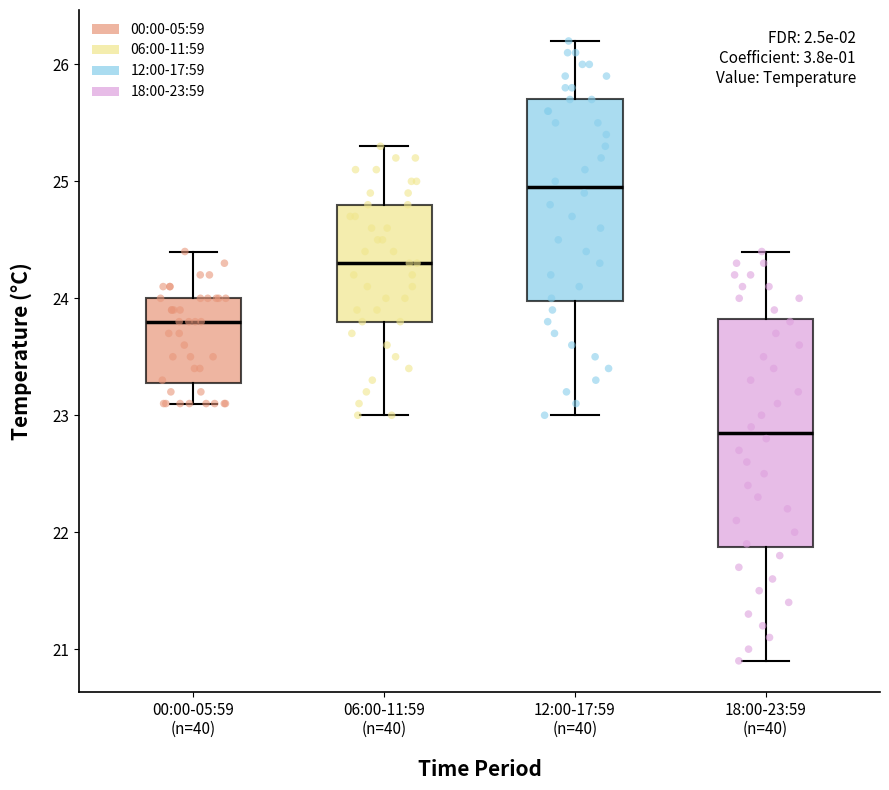

Which box is the tallest, from its lower edge to its upper edge?

18:00-23:59 (n=40)